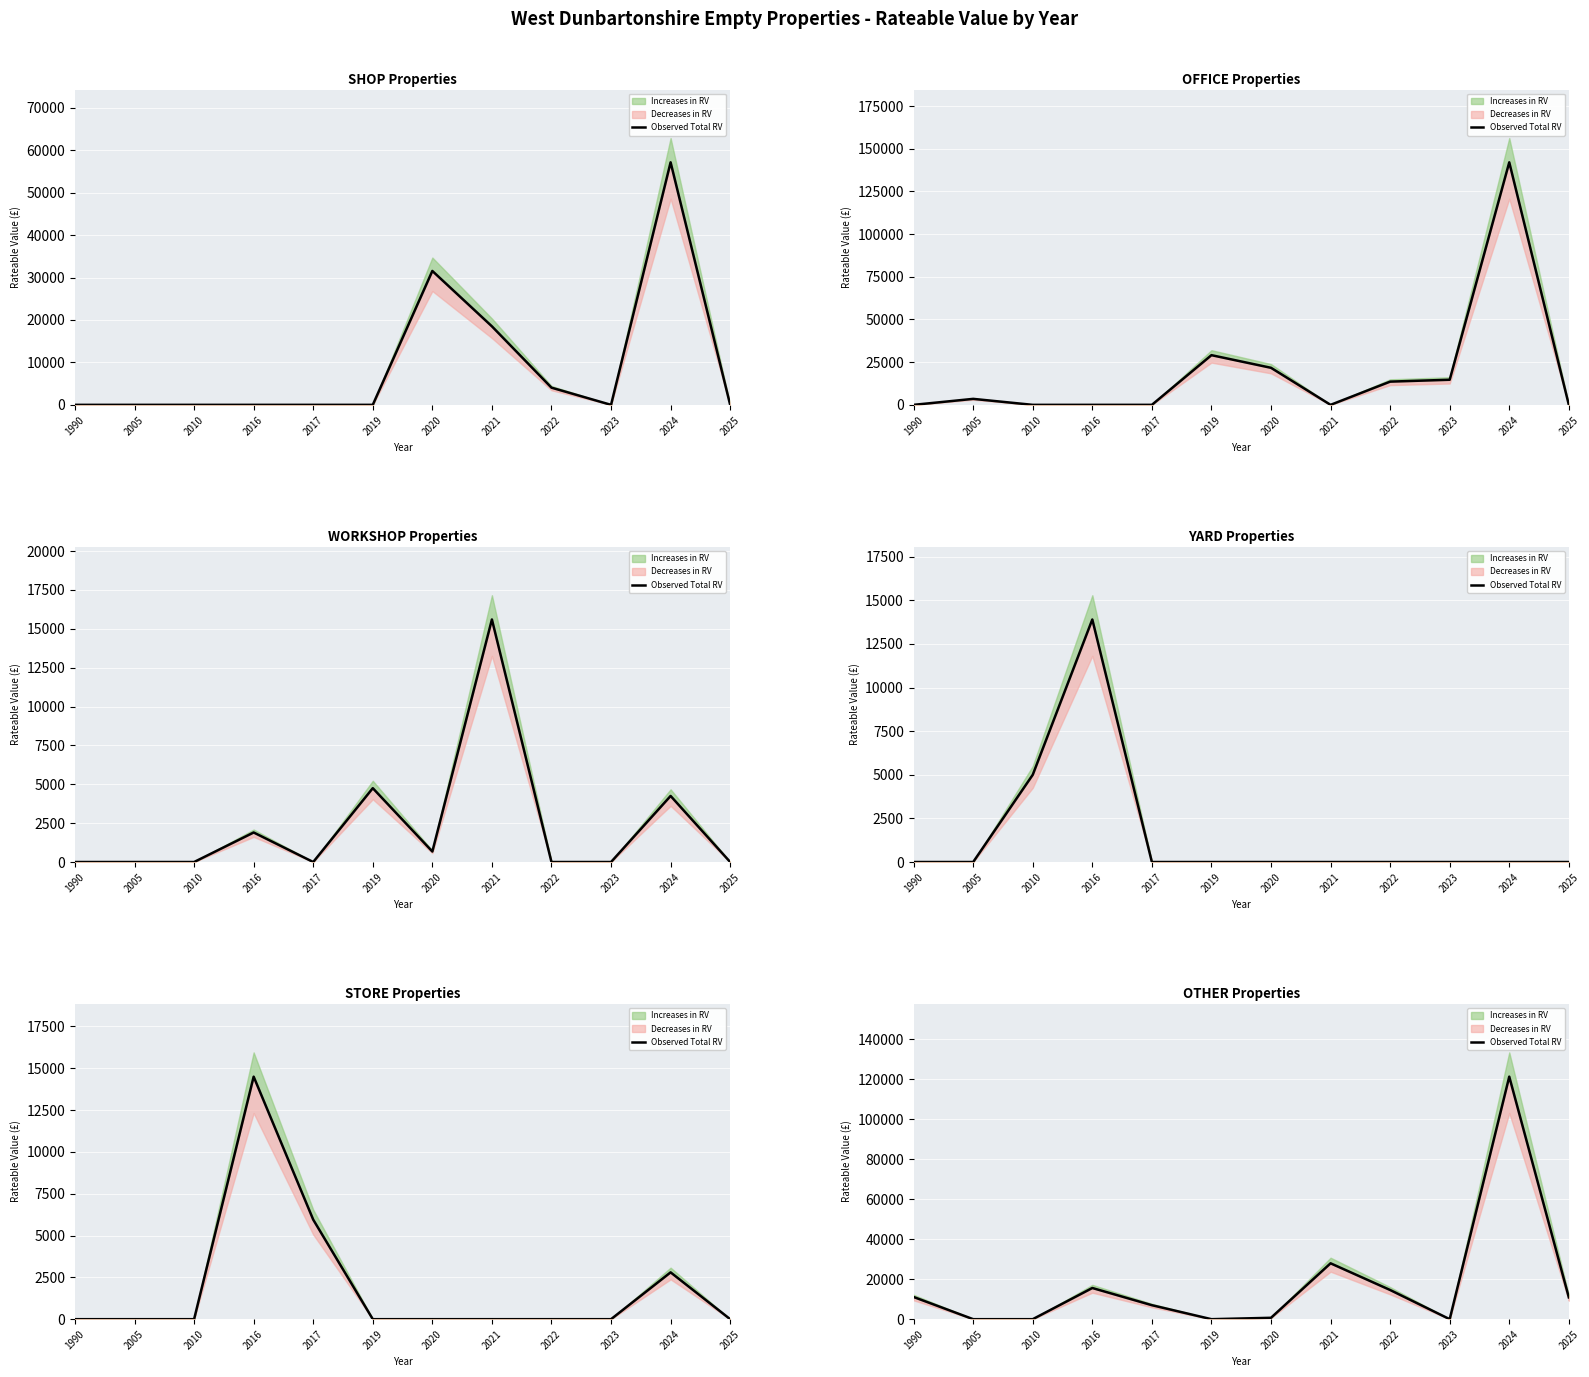

How many interior local peaks (higher than both neighbors) does the data have?

3